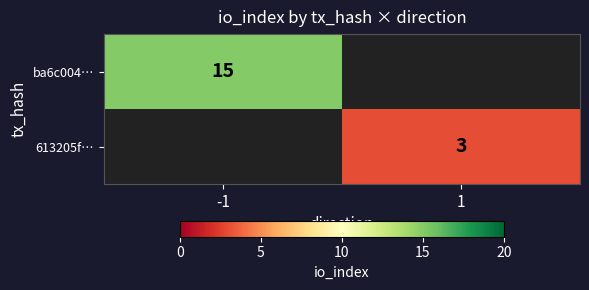

Is the value of 613205f… at 1 greater than the value of ba6c004… at -1?

No